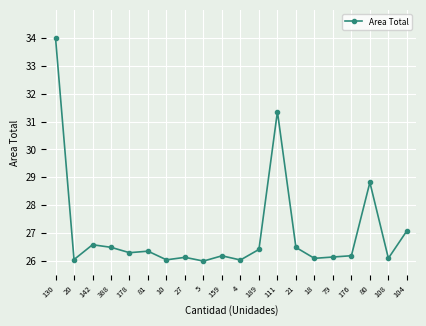

What is the difference between the values at 79 and 111?

5.2